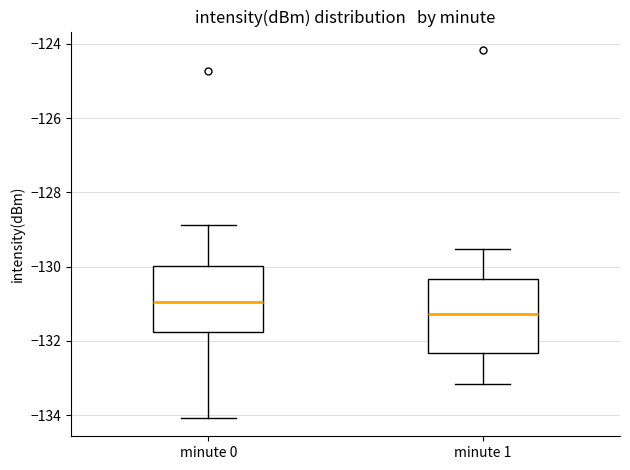

Reading left to right, read every box against the y-axis: the position of its median line, the range the box covers, and the ends of its whiskers. The values are not printed on the chart, so give them approximately, as read against the axis.

minute 0: median -131.0, box -131.8 to -130.0, whiskers -134.0 to -128.8
minute 1: median -131.2, box -132.4 to -130.4, whiskers -133.2 to -129.6